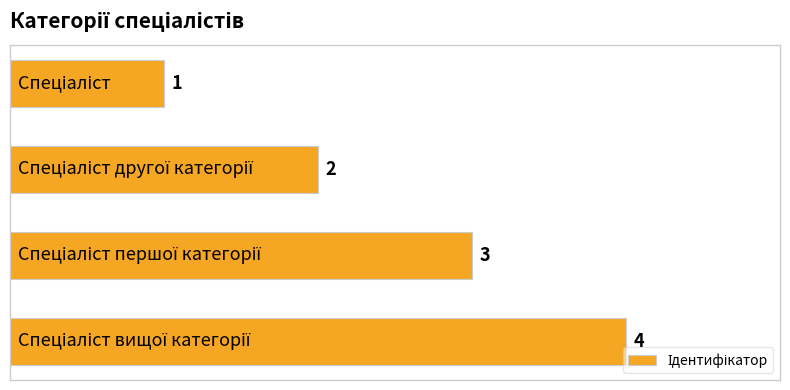

How many values are between 2 and 4?

3